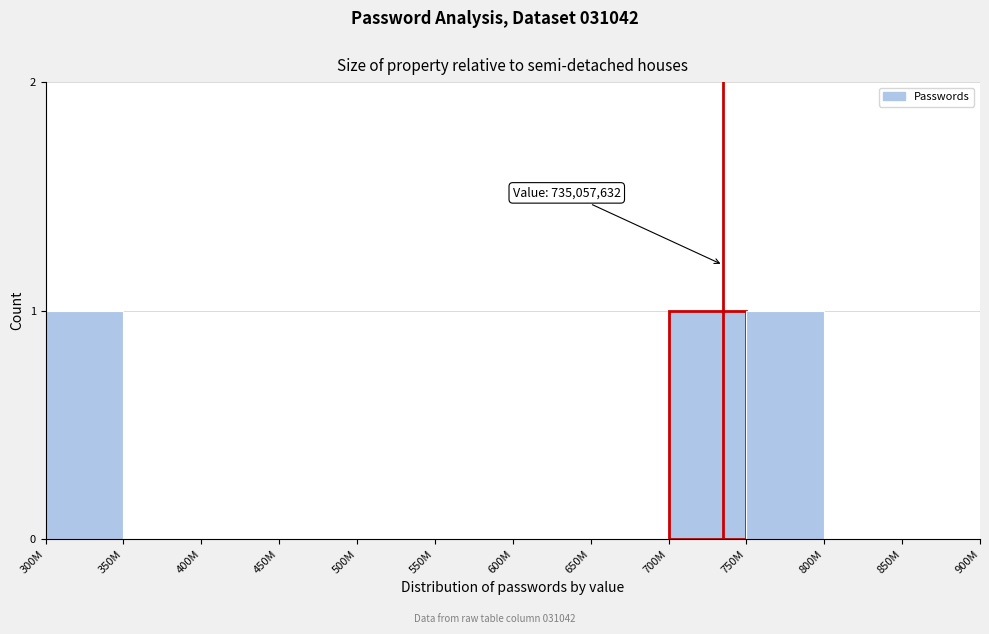

Reading right to left, transcribe all the data shown in this chart.

850M=0	800M=0	750M=1	700M=1	650M=0	600M=0	550M=0	500M=0	450M=0	400M=0	350M=0	300M=1